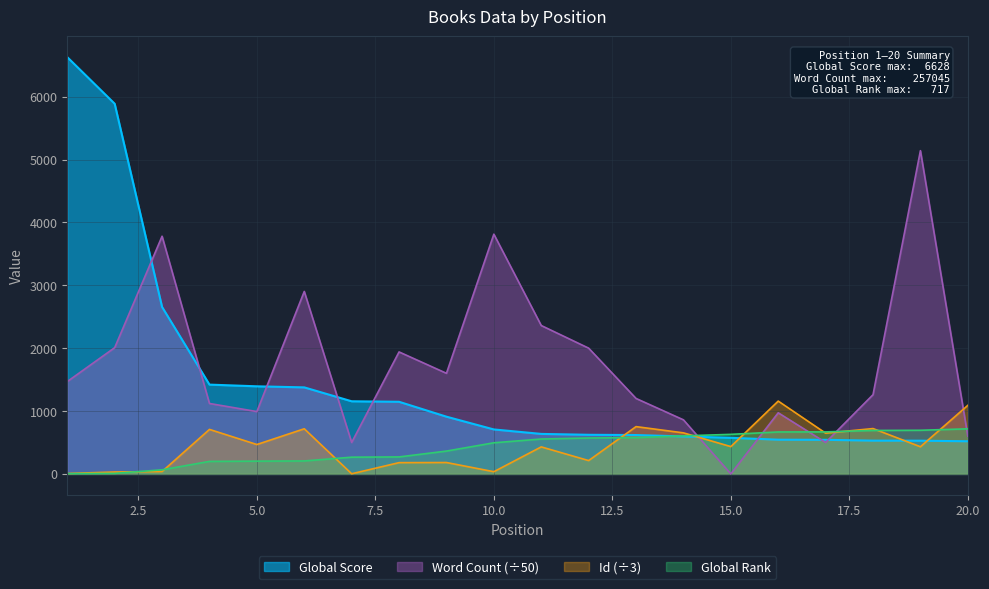

List the labels in order of Word Count value, smallest first.

15, 7, 17, 20, 14, 16, 5, 4, 13, 18, 1, 9, 8, 12, 2, 11, 6, 3, 10, 19